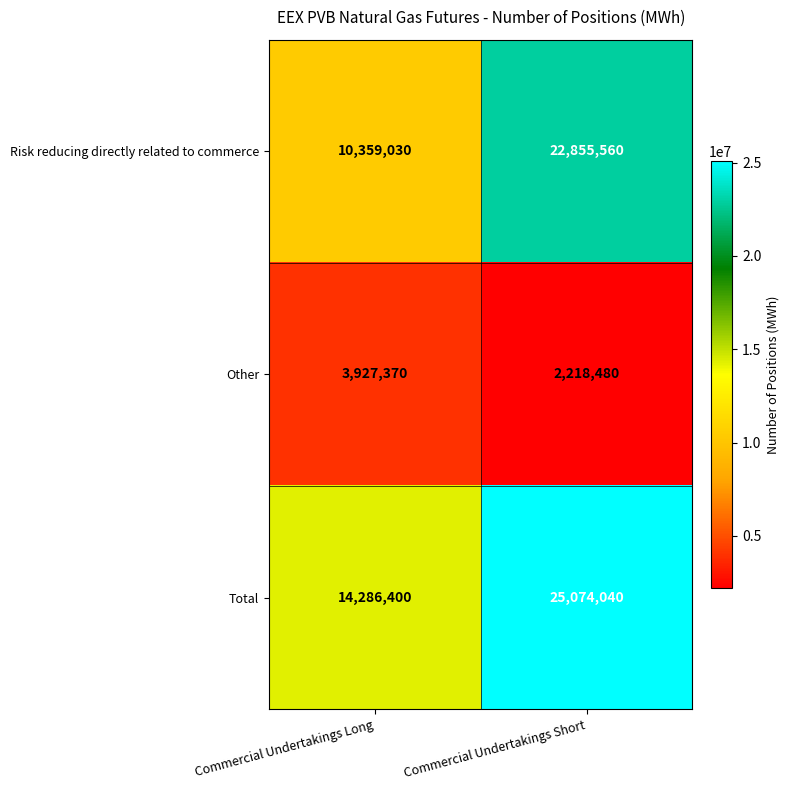

At which category is the sum across all series the highest?

Commercial Undertakings Short